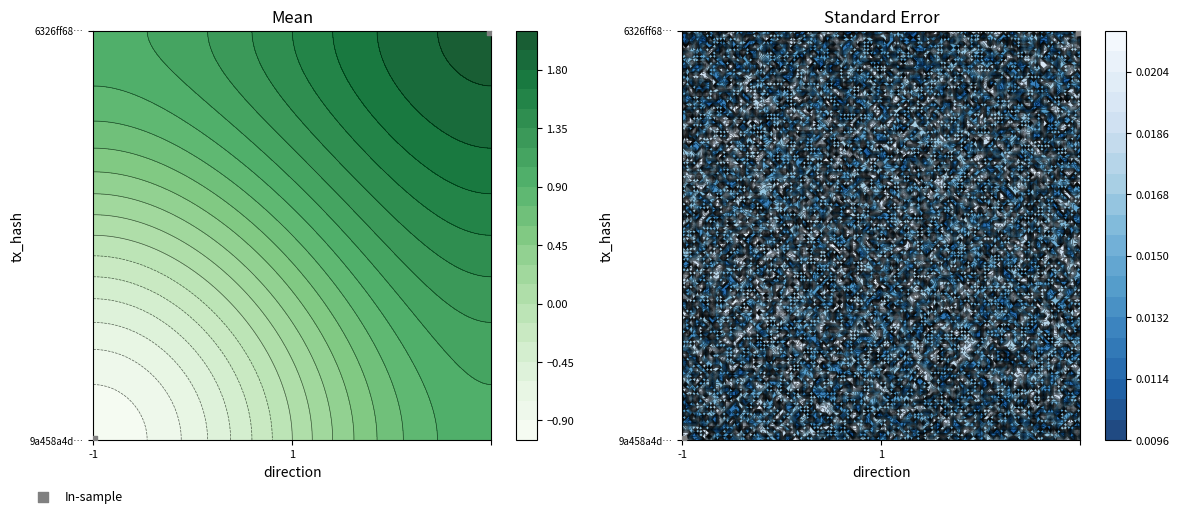

True or false: the data shows 0 at -1.

True